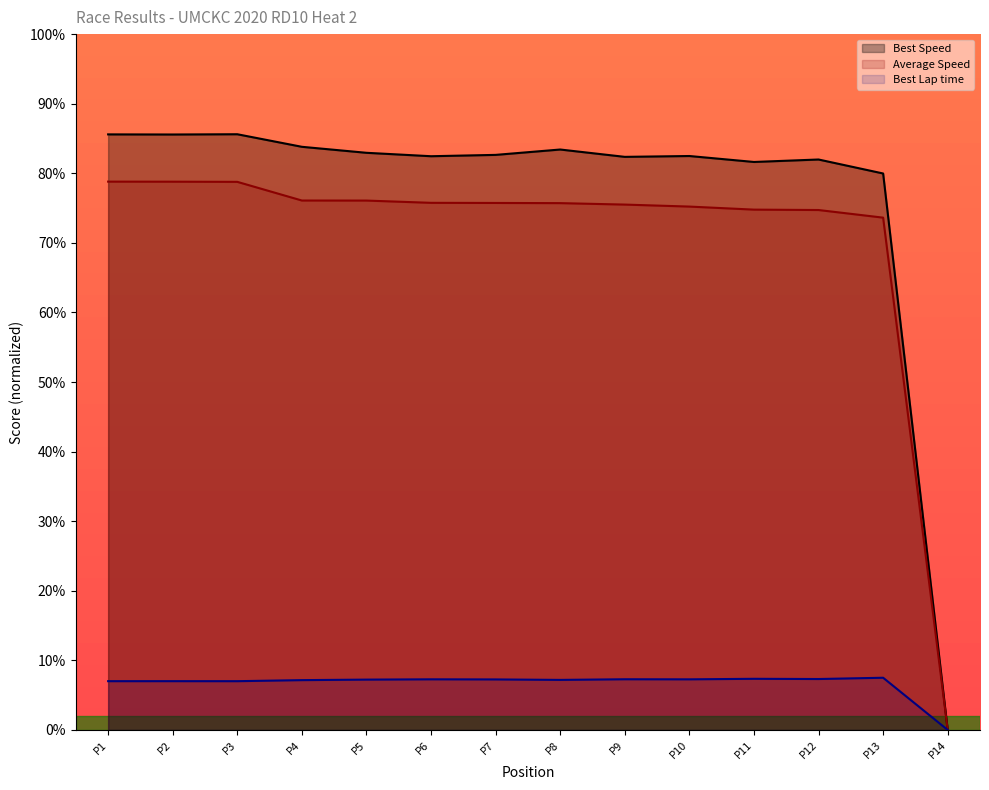

What is the total value across all series at P2?

171.4